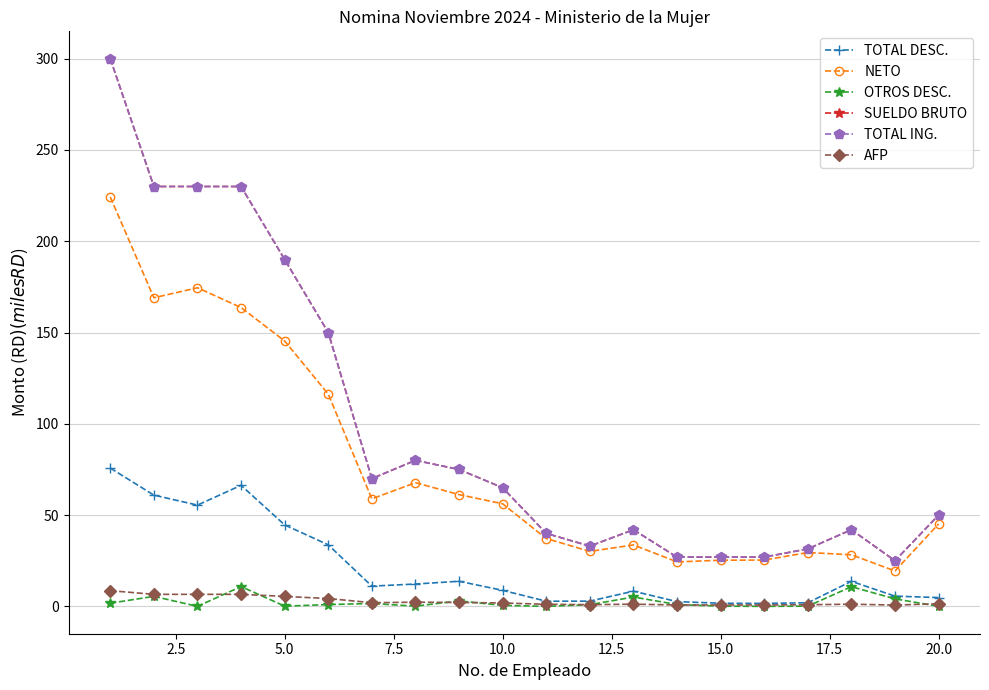

Reading right to left, transcribe all the data shown in this chart.

TOTAL DESC.: 4.8	5.6	13.7	2.0	1.6	1.7	2.6	8.3	2.9	2.8	8.8	13.8	12.3	11.1	33.7	44.6	66.3	55.5	60.9	75.8
NETO: 45.2	19.4	28.3	29.5	25.4	25.3	24.4	33.7	30.1	37.2	56.2	61.2	67.7	58.9	116.3	145.4	163.7	174.5	169.1	224.2
OTROS DESC.: 0.0	4.1	10.8	0.1	0.0	0.1	1.0	5.1	0.9	0.0	0.5	3.0	0.1	1.6	1.0	0.1	10.9	0.0	5.5	1.7
SUELDO BRUTO: 50.0	25.0	42.0	31.5	27.0	27.0	27.0	42.0	33.0	40.0	65.0	75.0	80.0	70.0	150.0	190.0	230.0	230.0	230.0	300.0
TOTAL ING.: 50.0	25.0	42.0	31.5	27.0	27.0	27.0	42.0	33.0	40.0	65.0	75.0	80.0	70.0	150.0	190.0	230.0	230.0	230.0	300.0
AFP: 1.4	0.7	1.2	0.9	0.8	0.8	0.8	1.2	0.9	1.1	1.9	2.2	2.3	2.0	4.3	5.5	6.6	6.6	6.6	8.6